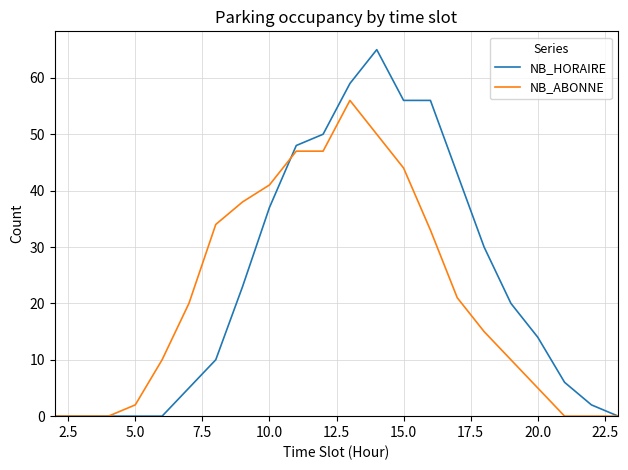

Rank the series by their maximum value, from lowest to highest.

NB_ABONNE, NB_HORAIRE